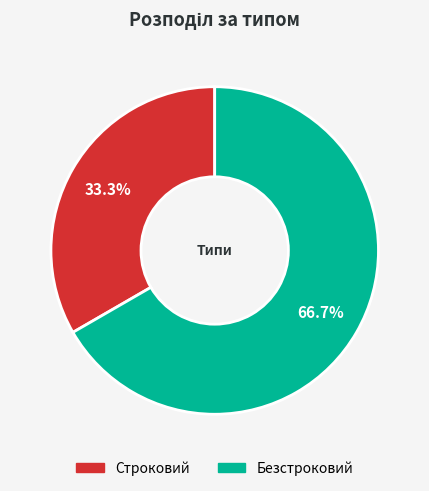

What is the majority slice?

Безстроковий